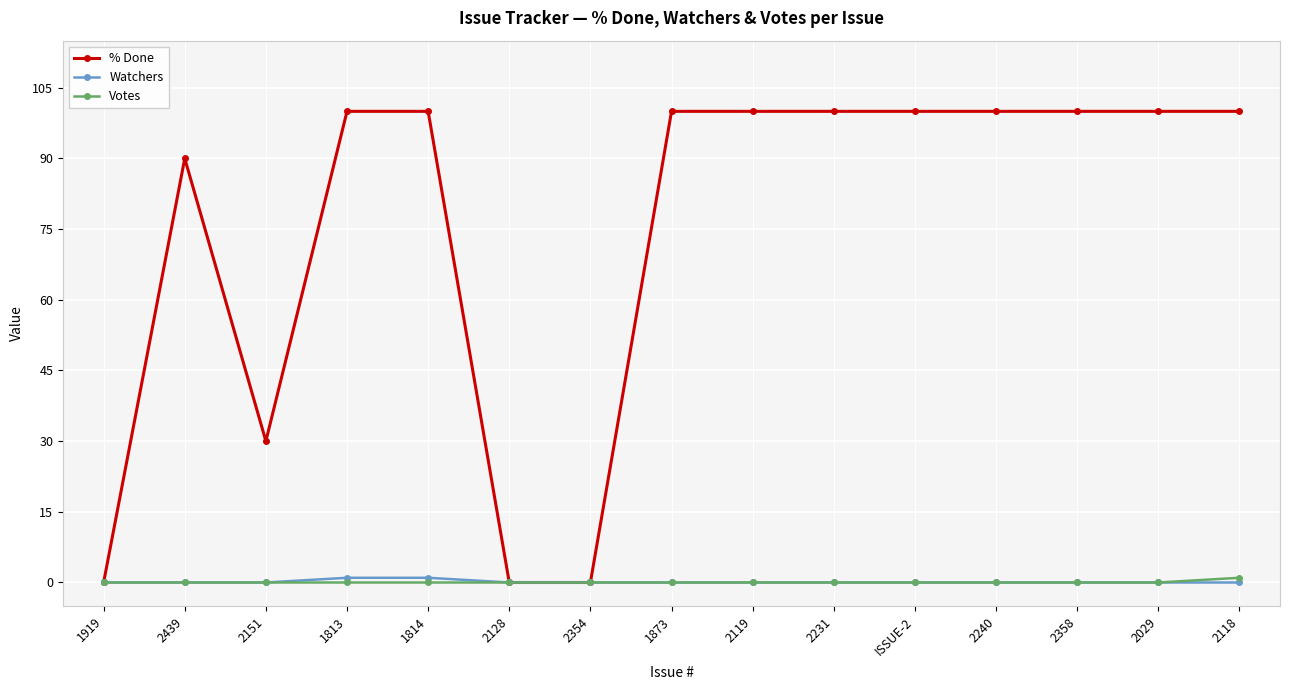

What position from the right is 2029?

2